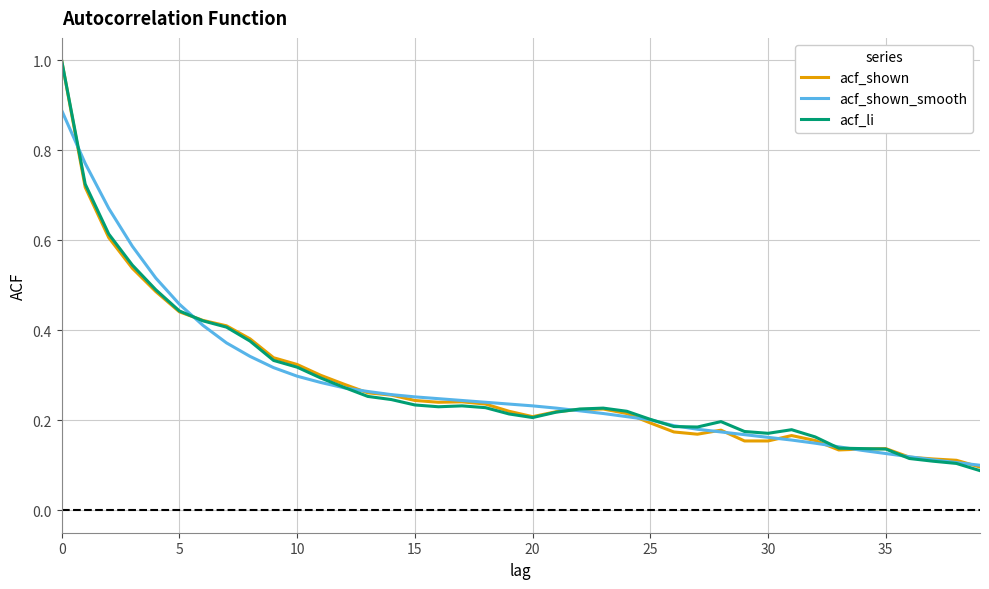

List the series in order of their overall mean, highest first.

acf_li, acf_shown_smooth, acf_shown